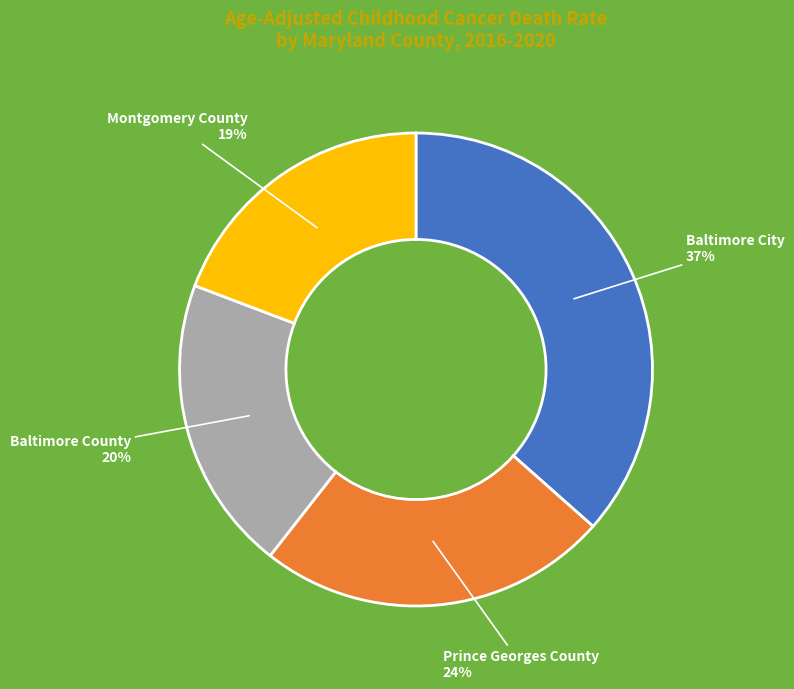

Does any single category account for the majority?

No